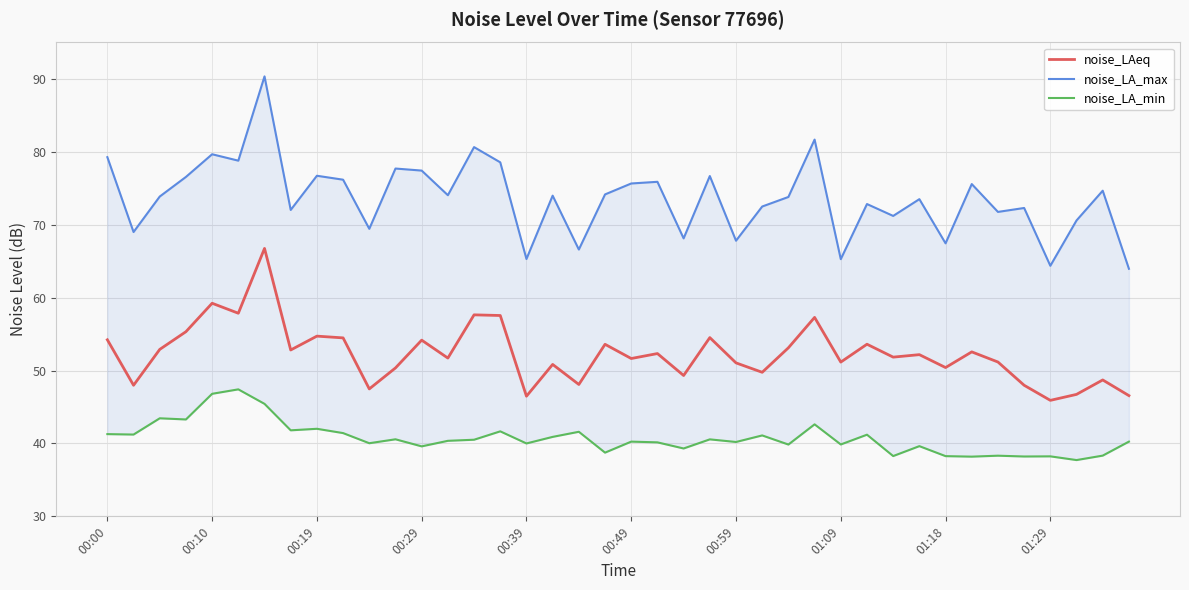

Is it true that noise_LAeq equals 12.5 at 00:39?

False